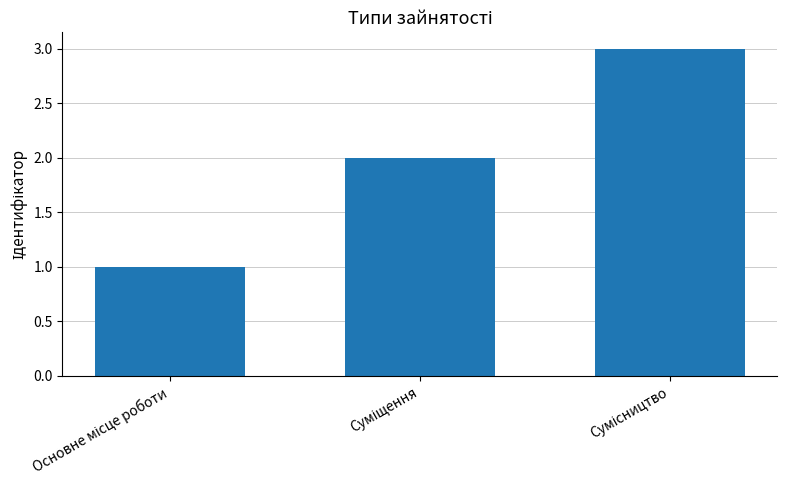

What is the sum of all values?

6